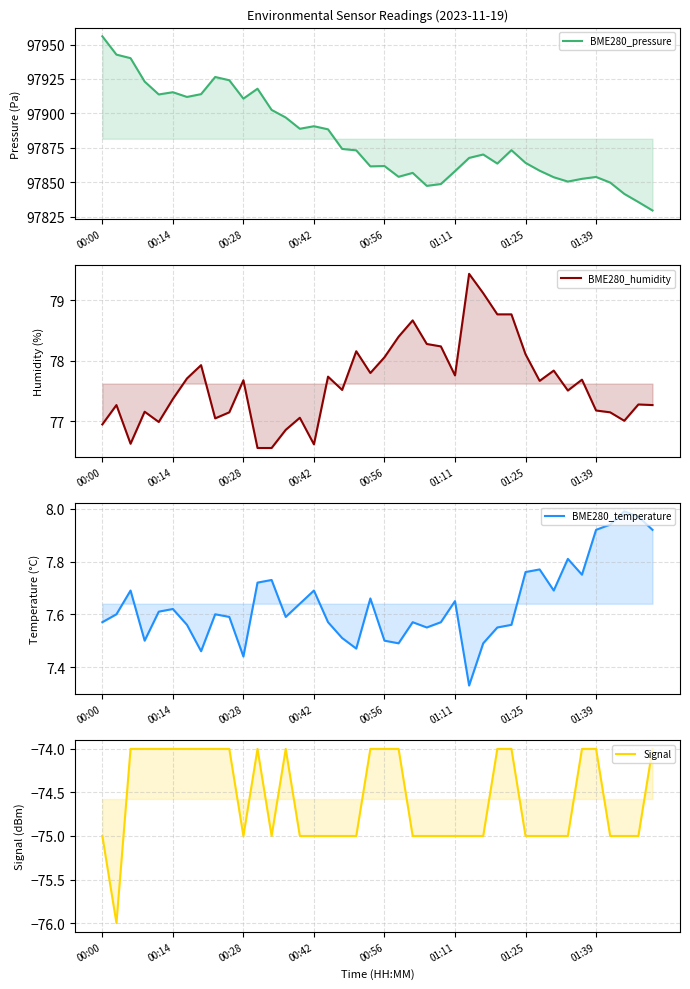

At which category does Signal reach its first local peak?

11